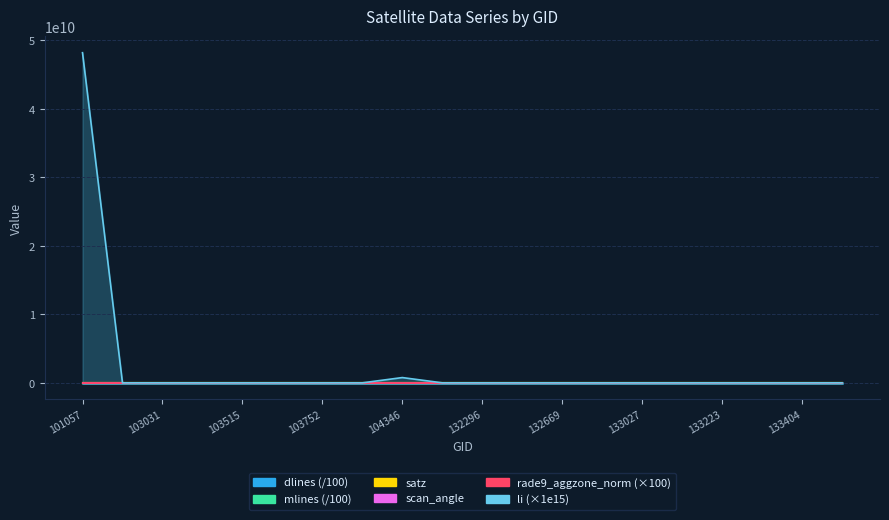

The rade9_aggzone_norm series shows 15.8 at 133404. True or false?

True